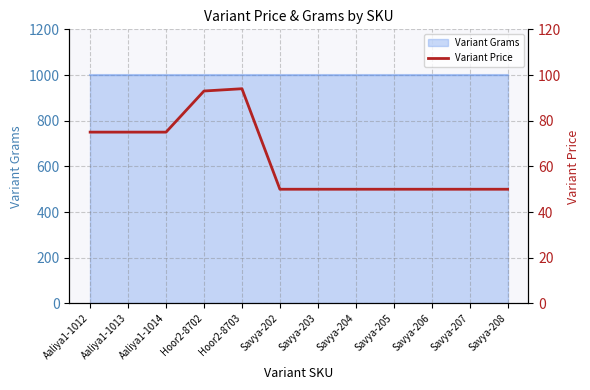

What is the difference between the maximum and minimum values?

44